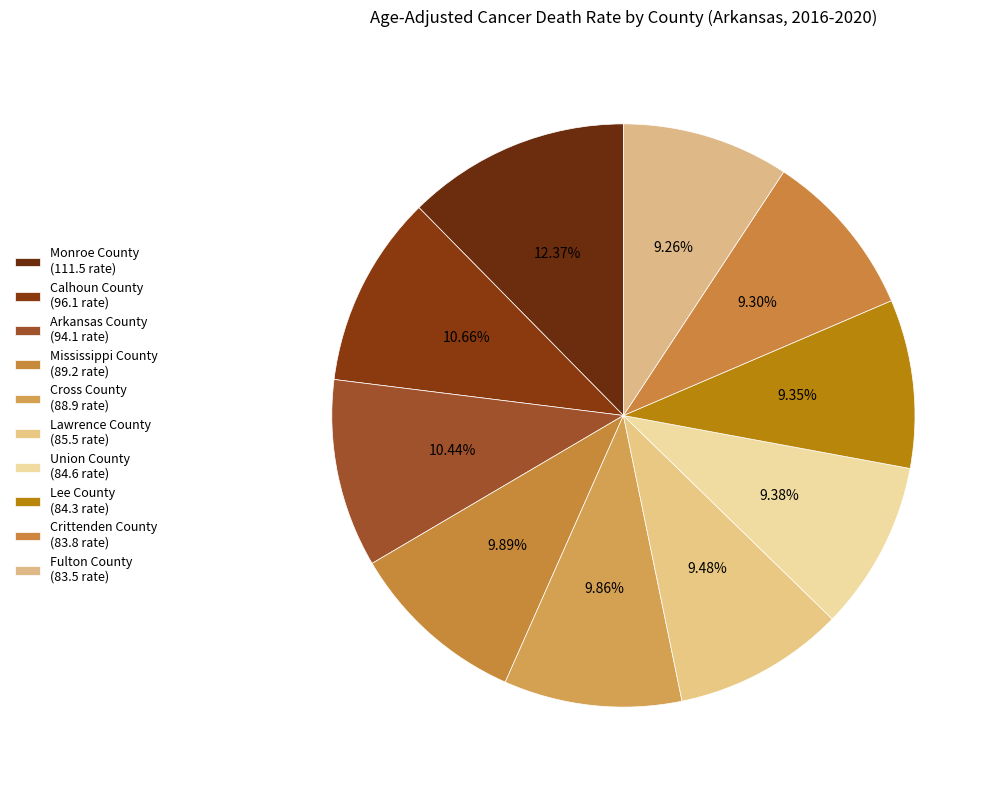

Count the number of slices in the pie.

10